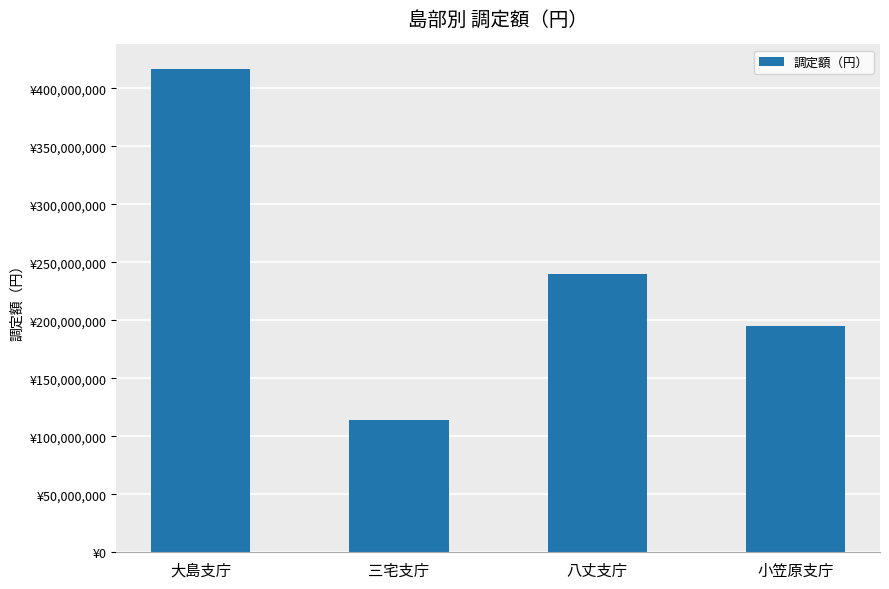

What is the difference between the values at 三宅支庁 and 八丈支庁?

125500119